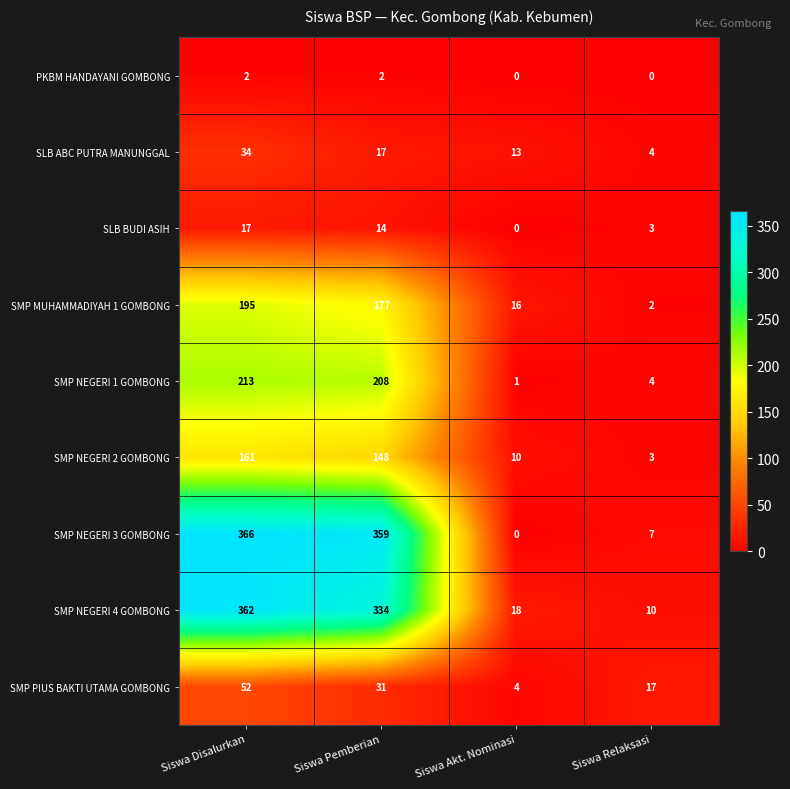

Which series changed the most between Siswa Pemberian and Siswa Relaksasi?

SMP NEGERI 3 GOMBONG